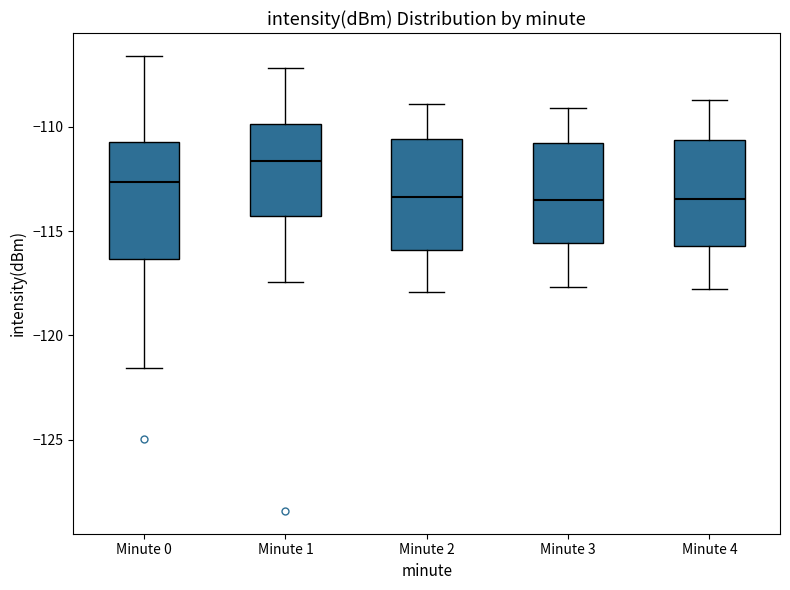

Reading left to right, read every box against the y-axis: the position of its median line, the range the box covers, and the ends of its whiskers. The values are not printed on the chart, so give them approximately, as read against the axis.

Minute 0: median -112.5, box -116.5 to -110.5, whiskers -121.5 to -106.5
Minute 1: median -111.5, box -114.5 to -110.0, whiskers -117.5 to -107.0
Minute 2: median -113.5, box -116.0 to -110.5, whiskers -118.0 to -109.0
Minute 3: median -113.5, box -115.5 to -111.0, whiskers -117.5 to -109.0
Minute 4: median -113.5, box -115.5 to -110.5, whiskers -118.0 to -108.5